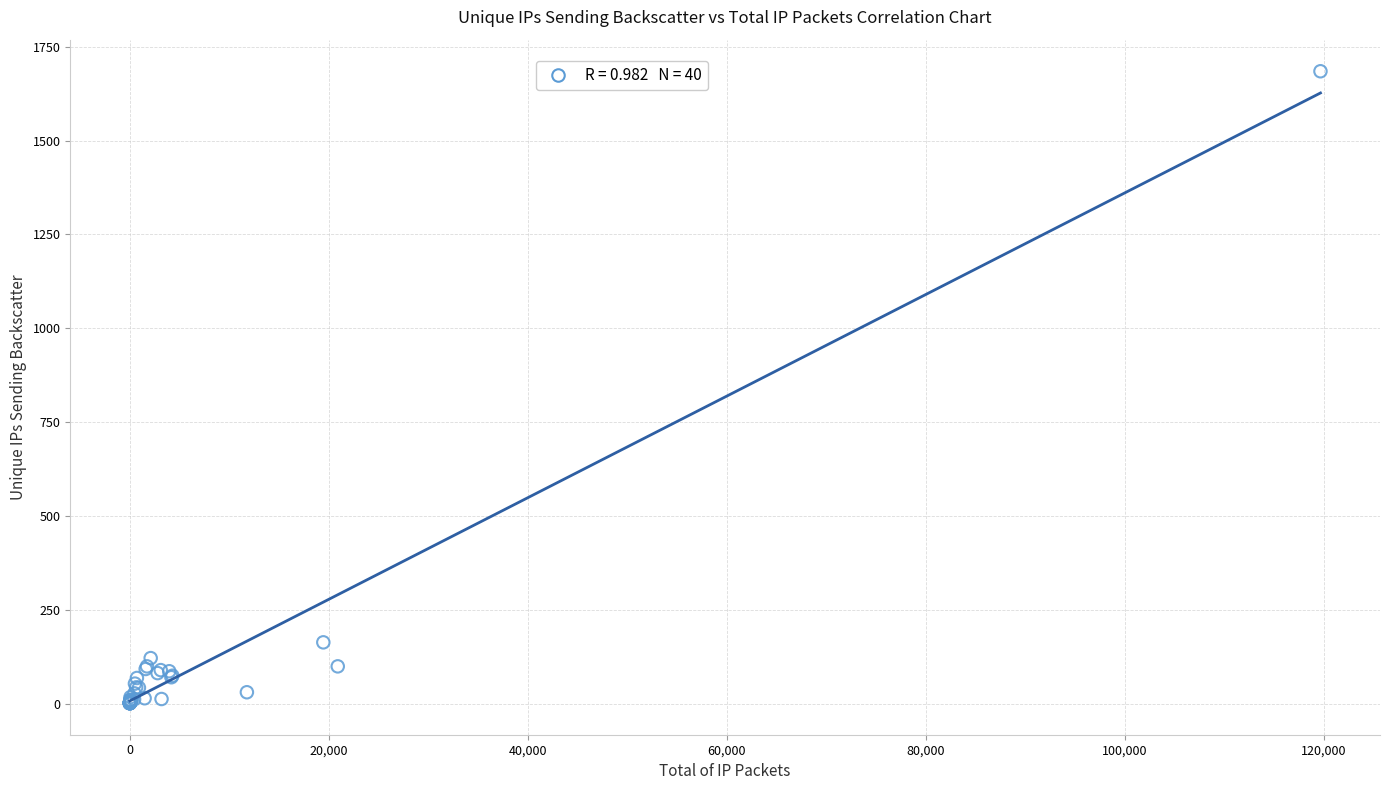

What Y value in the scatter plot is closest to 843?

163